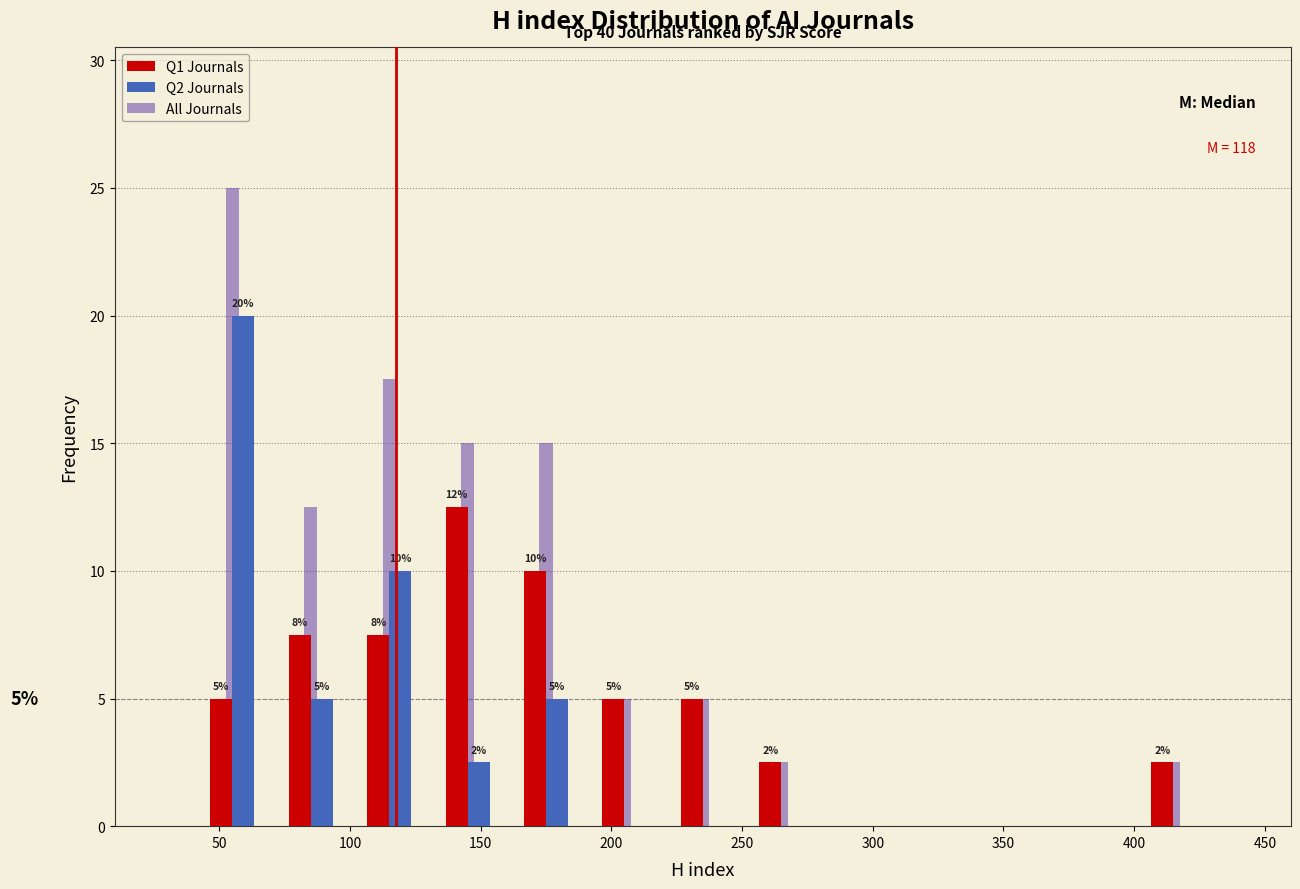

In the Q1 Journals series, which range on the x-axis has the tallest bar?

130 to 160